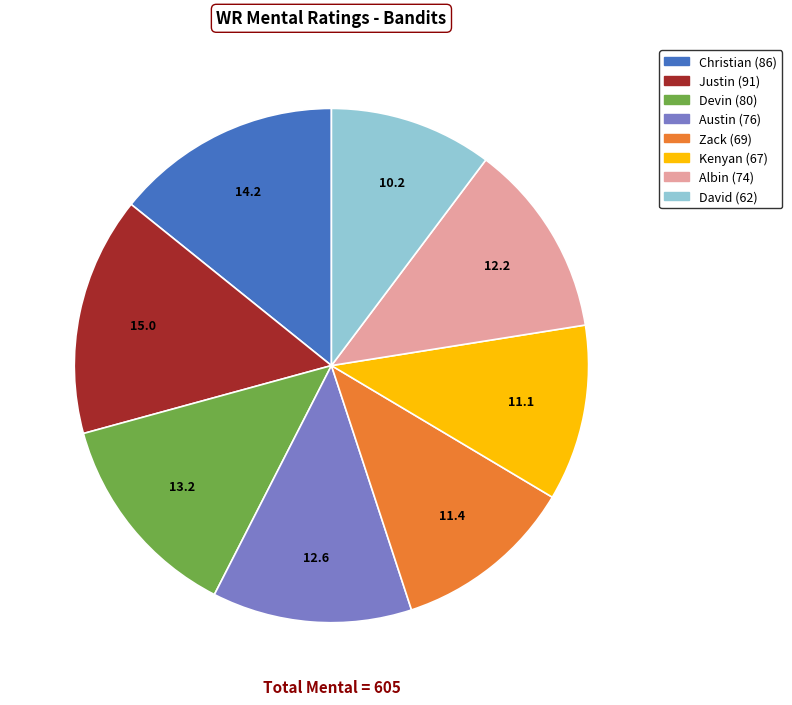

The Justin slice represents 4% of the pie. True or false?

False